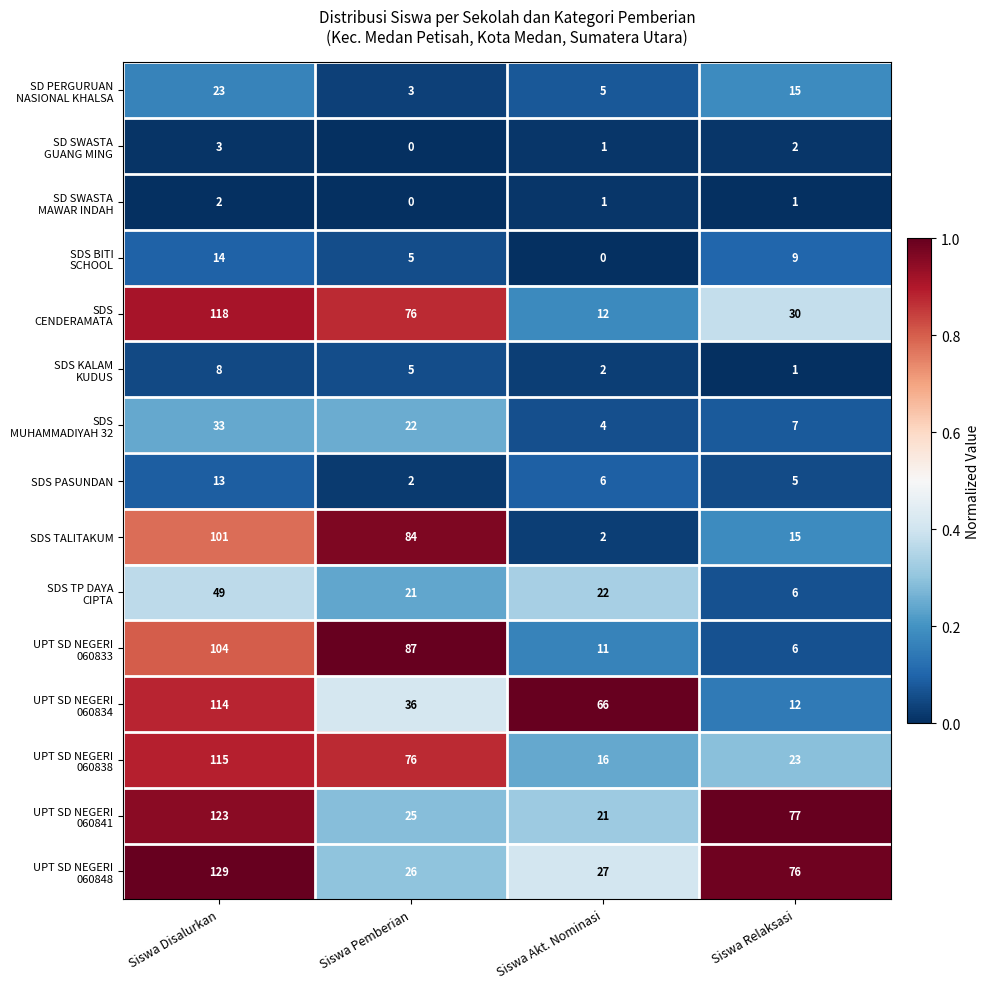

At which label is SDS TALITAKUM closest to 51?

Siswa Pemberian